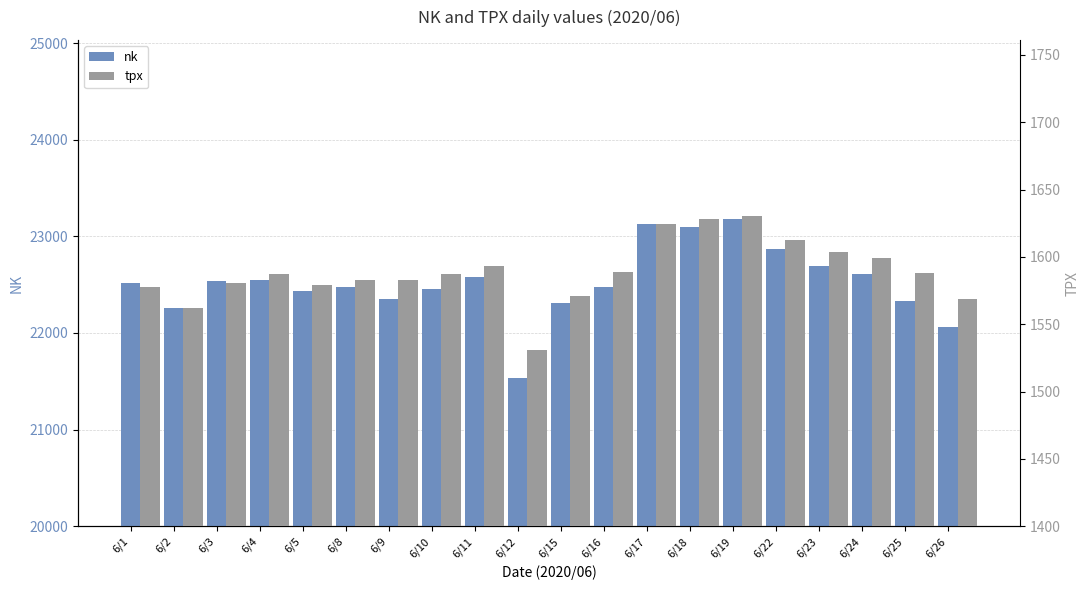

The value of tpx at 6/12 is 1530.8. True or false?

True